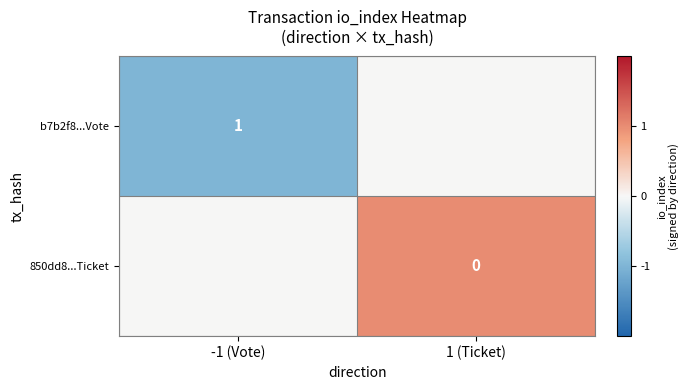

Is the value of b7b2f8...Vote at -1 (Vote) greater than the value of 850dd8...Ticket at 1 (Ticket)?

Yes